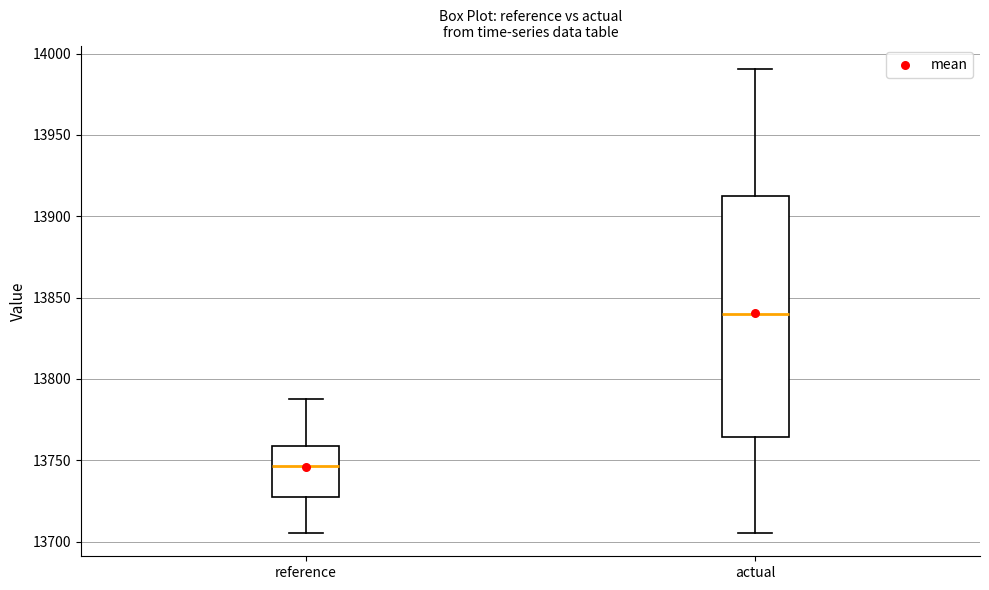

Reading left to right, transcribe this box plot: for each box, give where its median line is, the range the box spans, and where its two whiskers end, as read against the y-axis. The values are not printed on the chart, so give them approximately, as read against the axis.

reference: median 13745, box 13730 to 13760, whiskers 13705 to 13790
actual: median 13840, box 13765 to 13915, whiskers 13705 to 13990